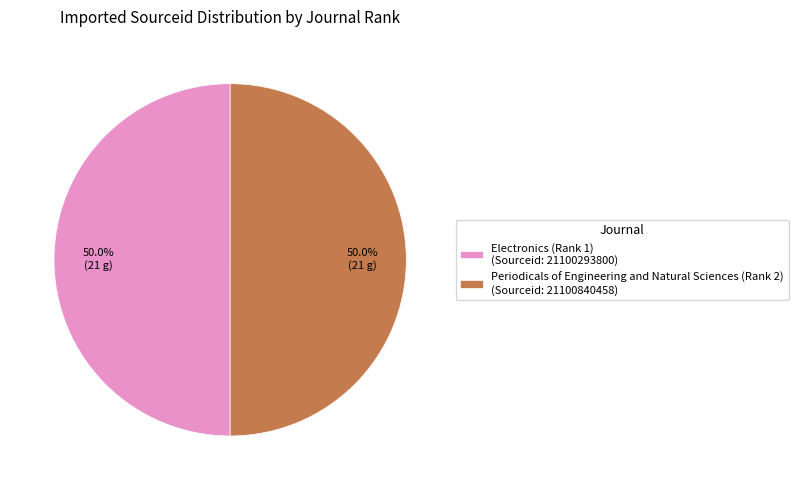

Is it true that Periodicals of Engineering and Natural Sciences (Rank 2) is 56% of the pie?

False